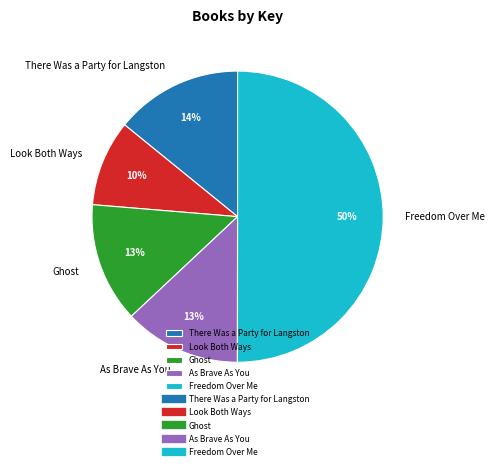

The There Was a Party for Langston slice represents 21% of the pie. True or false?

False